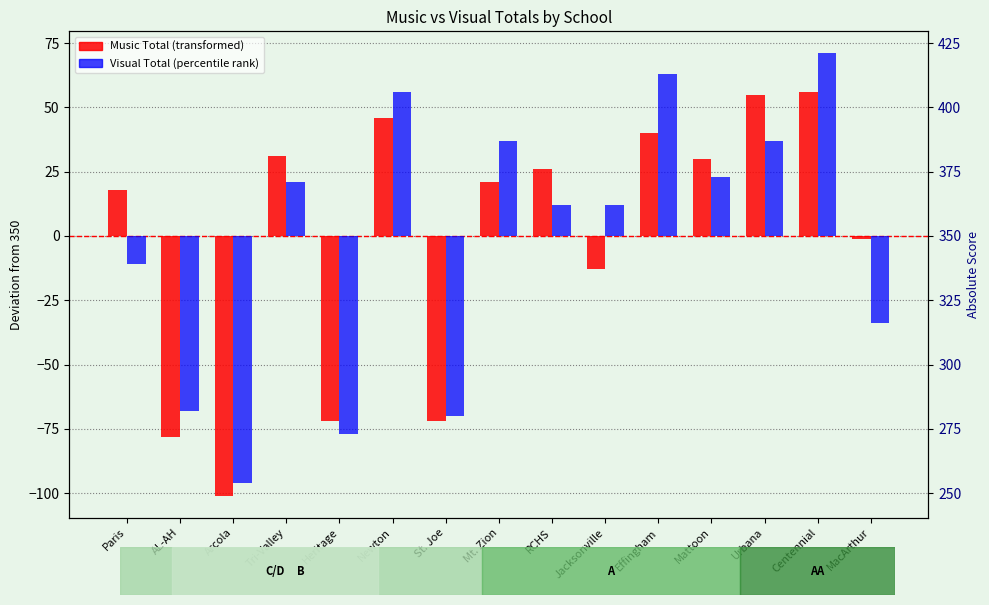

Which series changed the most between Paris and Newton?

Visual Total